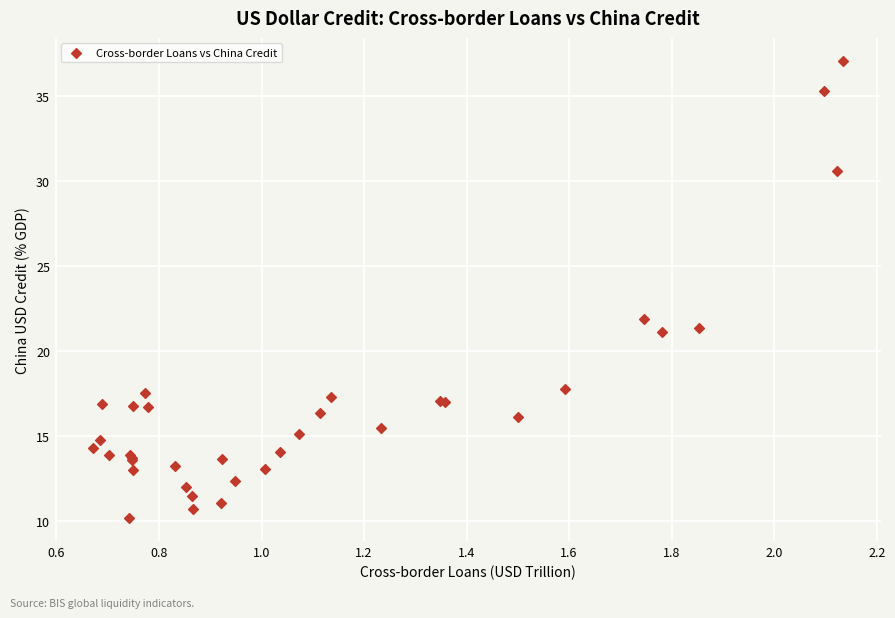

What Y value in the scatter plot is closest to 23?

21.8